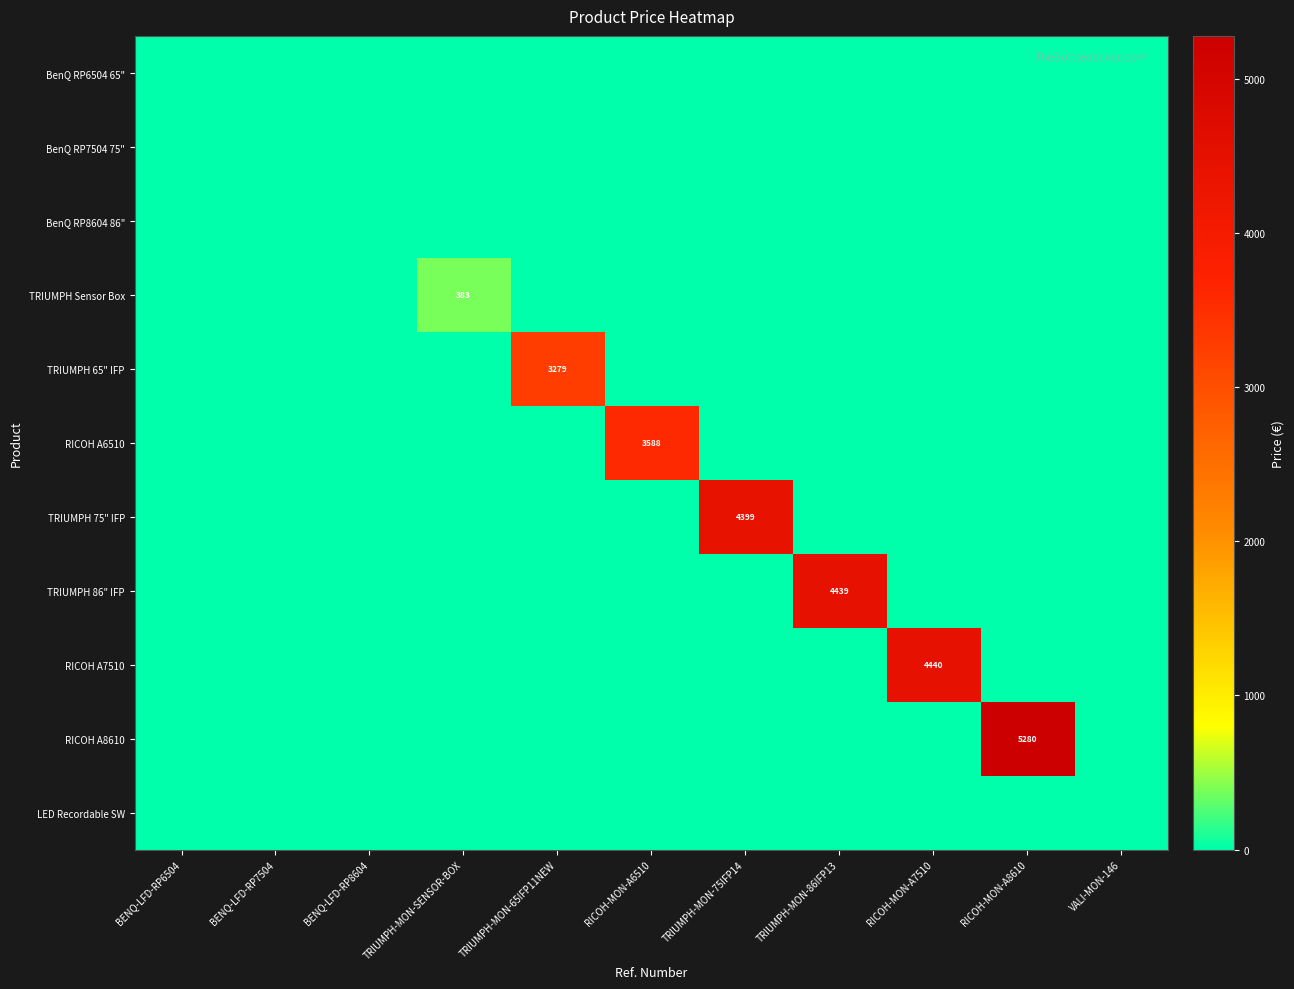

The TRIUMPH 86" IFP series shows 1833 at TRIUMPH-MON-86IFP13. True or false?

False